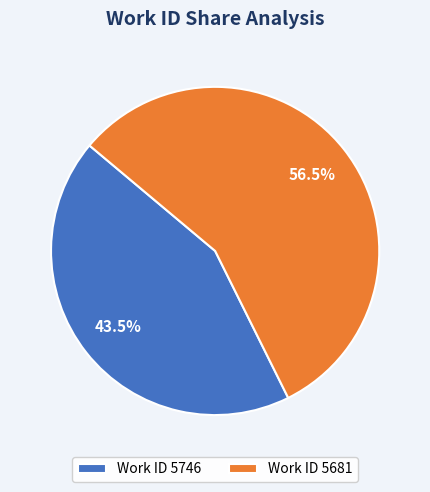

Count the number of slices in the pie.

2